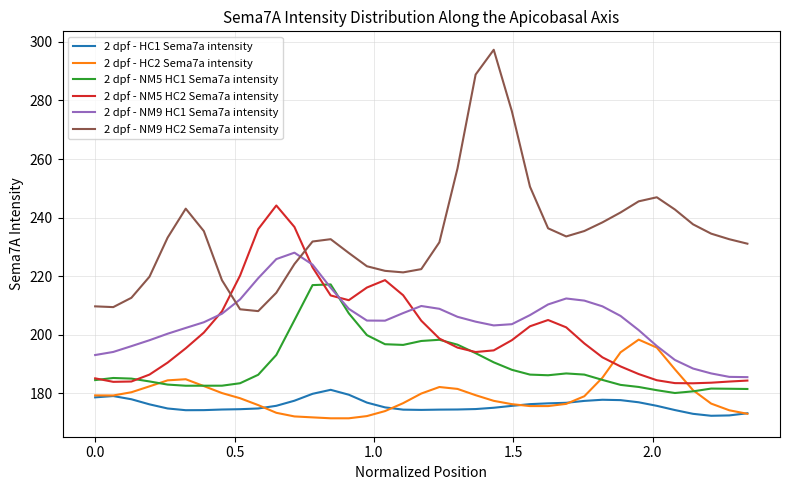

What is the minimum value for 2 dpf - NM5 HC1 Sema7a intensity?

180.1